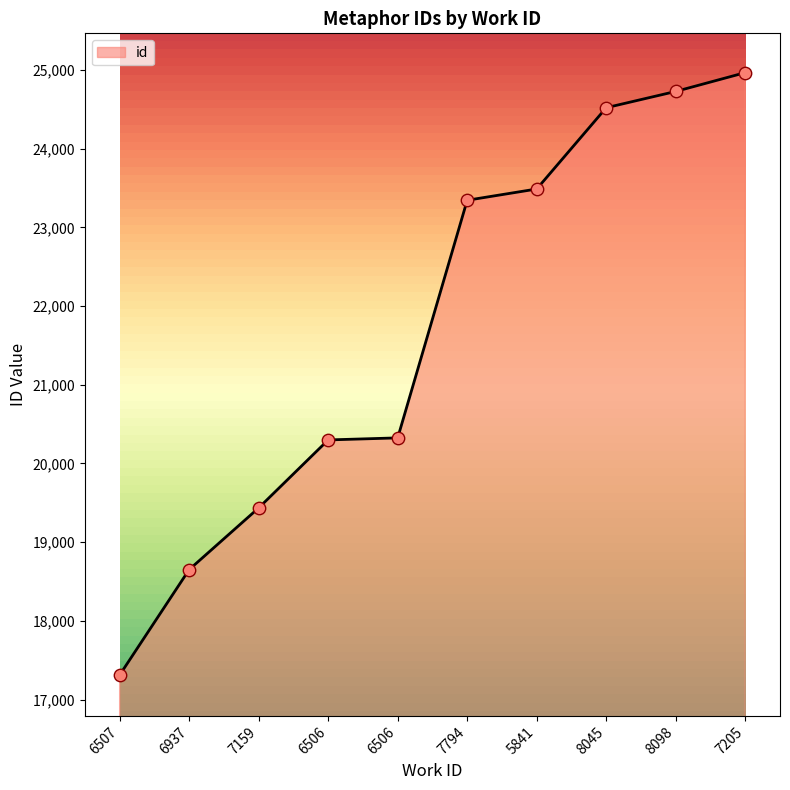

What is the change in value from 7794 to 8098?

+1383